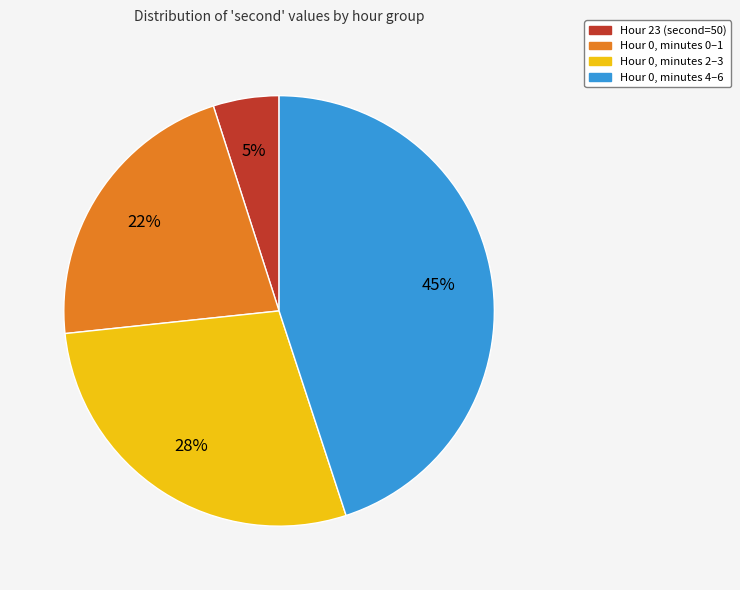

Does any single category account for the majority?

No